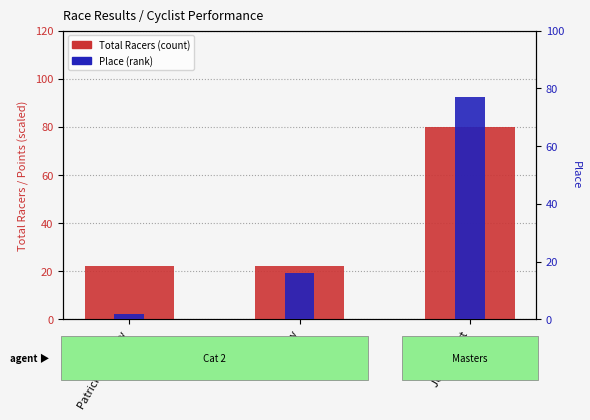

How many series are shown in this chart?

2